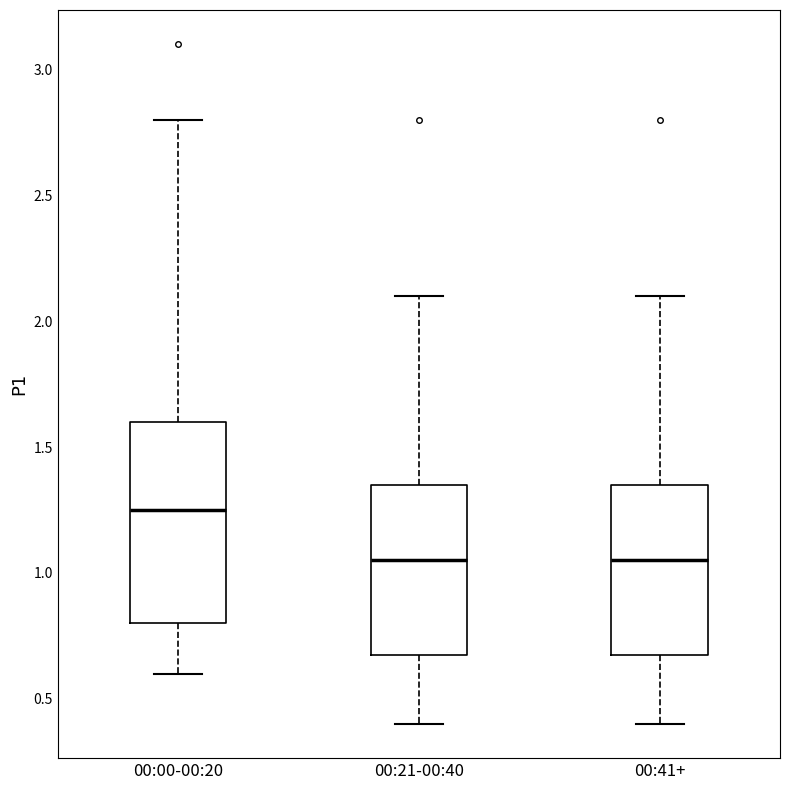

Comparing the boxes themselves (not the whiskers), which one is the tallest?

00:00-00:20